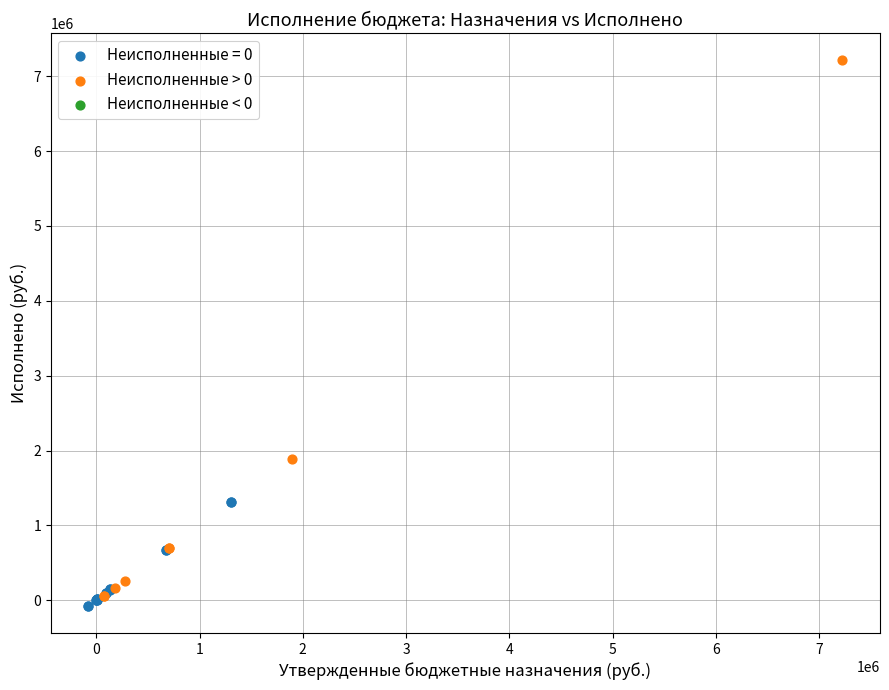

Which series has the largest Y range (max minus min)?

Неисполненные > 0